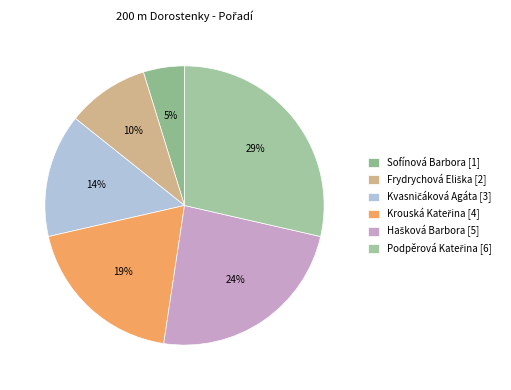

To the nearest percent, what is the average slice percentage?

17%